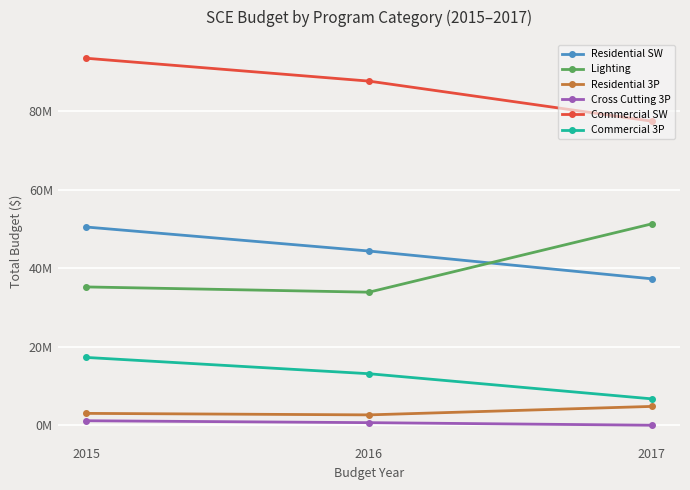

At which category is the sum across all series the highest?

2015